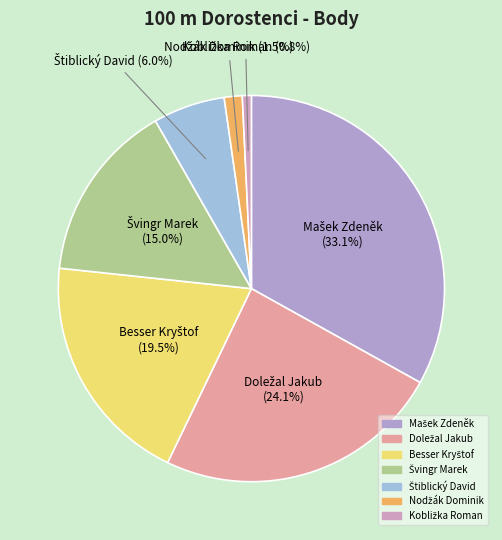

To the nearest percent, what is the difference between the largest and smallest slice percentages?

32%